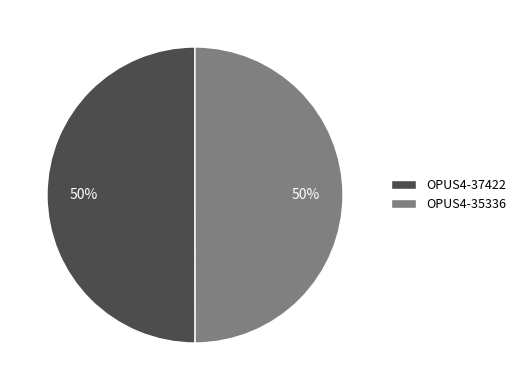

Do OPUS4-35336 and OPUS4-37422 together represent more than half of the pie?

Yes